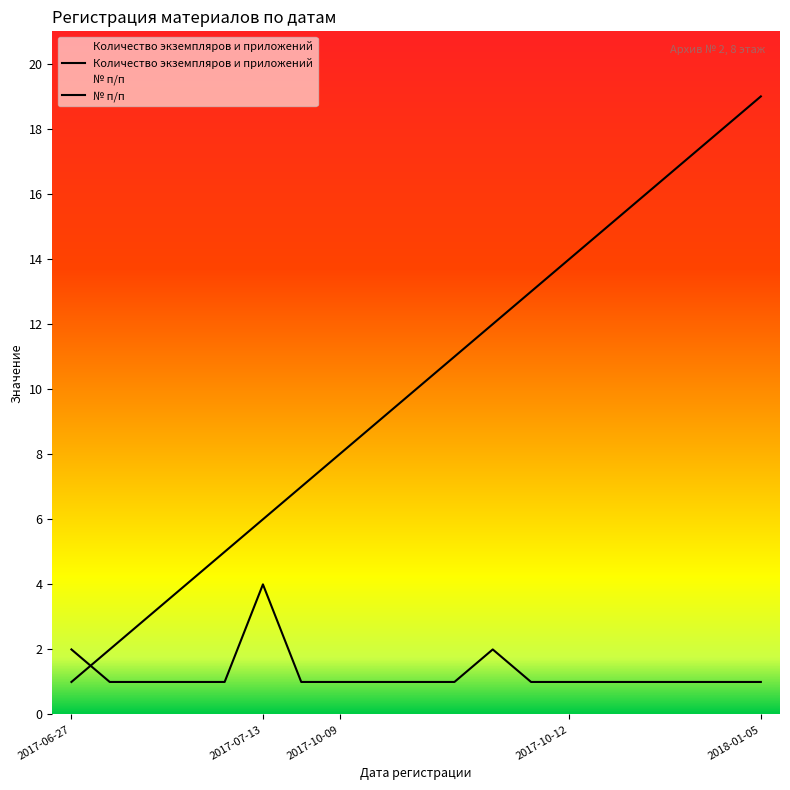

Rank the series at 2017-10-12 from highest to lowest value.

№ п/п, Количество экземпляров и приложений